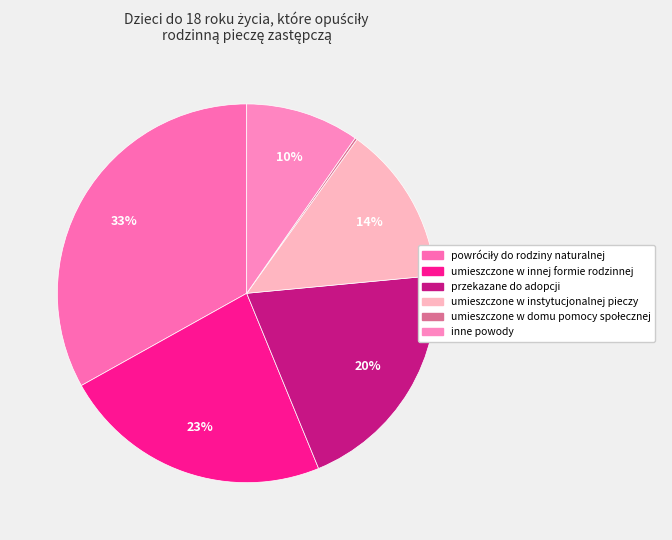

How many slices are in this pie chart?

6